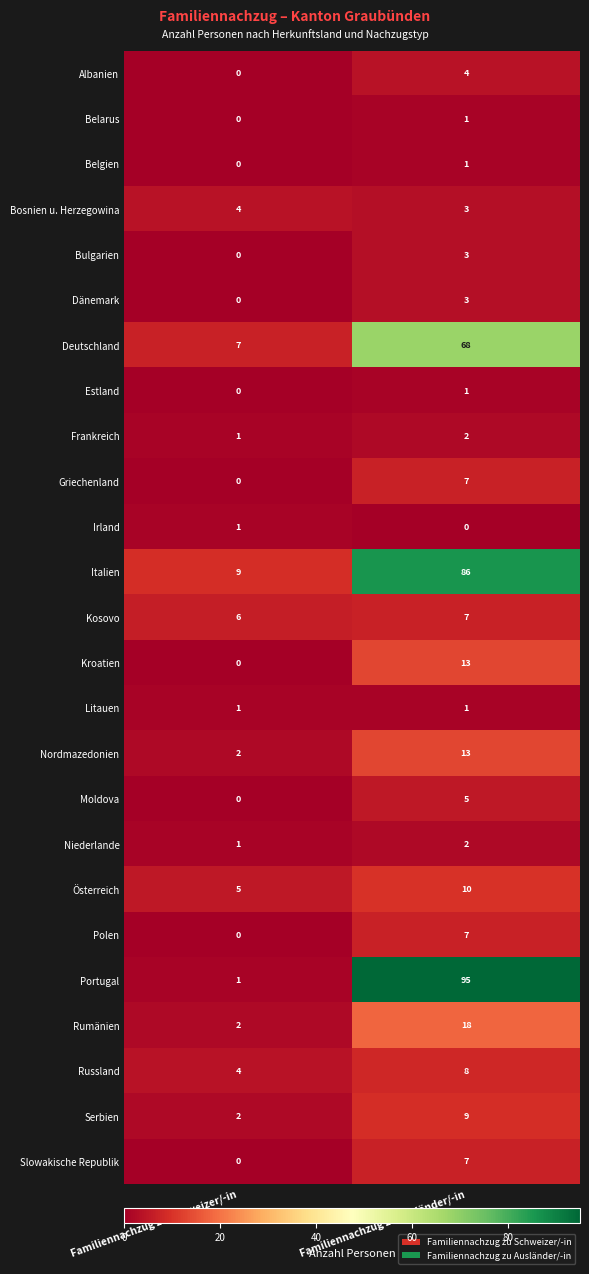

How many distinct data groups are displayed?

25